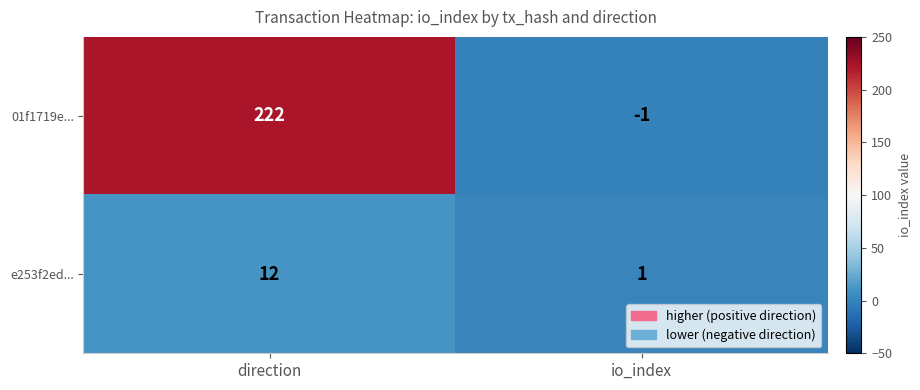

Reading right to left, extract all data points from this chart.

01f1719e...: -1	222
e253f2ed...: 1	12